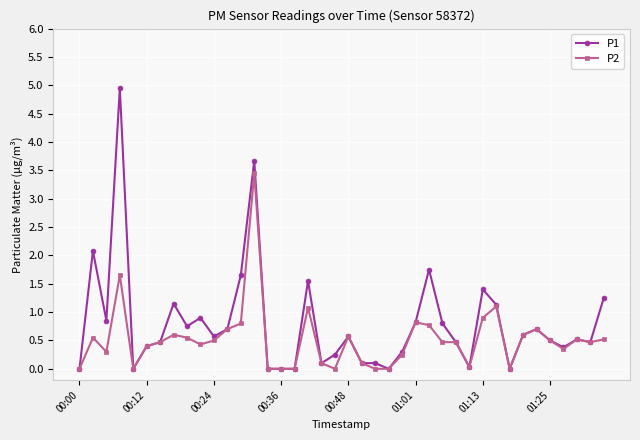

What is the highest value of the P1 series?

5.0